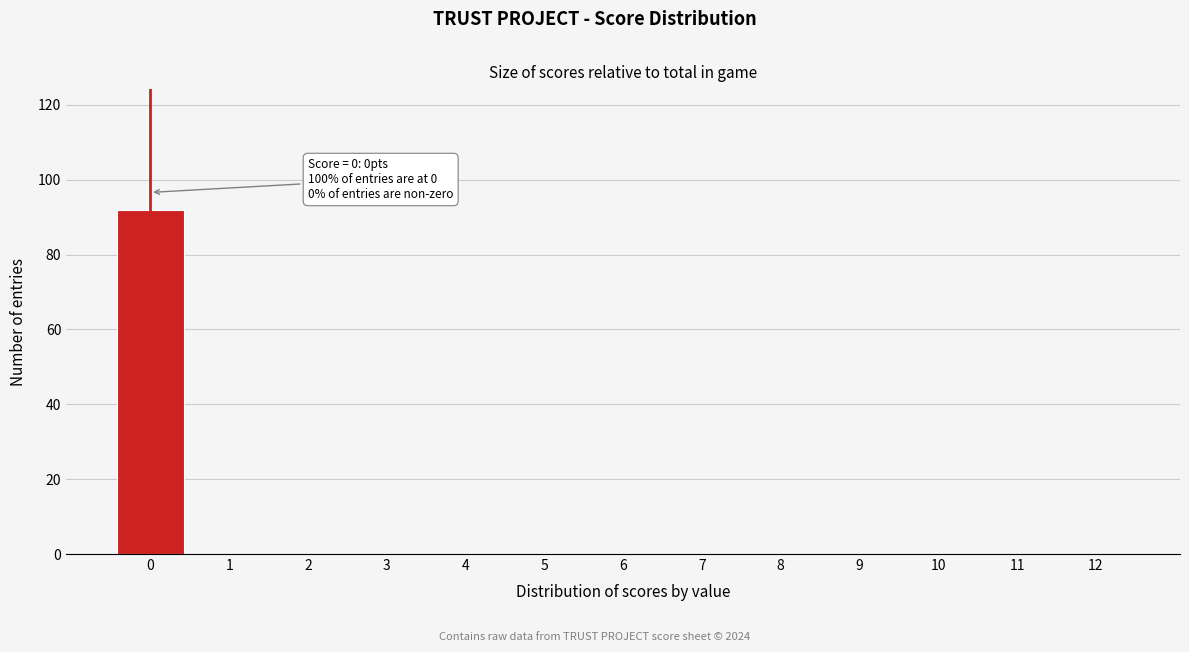

Over which range of the x-axis is the bar tallest?

-0.5 to 0.5